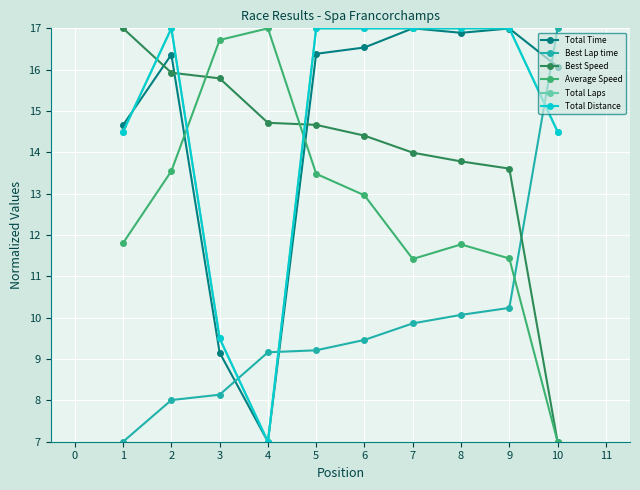

What is the difference between the maximum and minimum values in the Average Speed series?

10.0